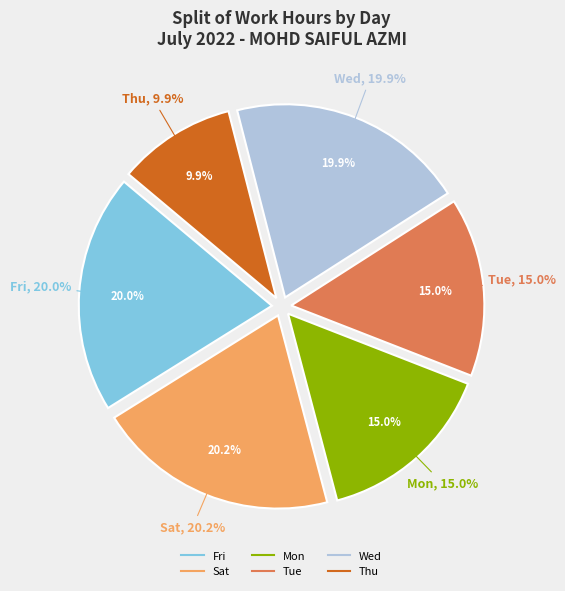

The Day 1 slice represents 1% of the pie. True or false?

False